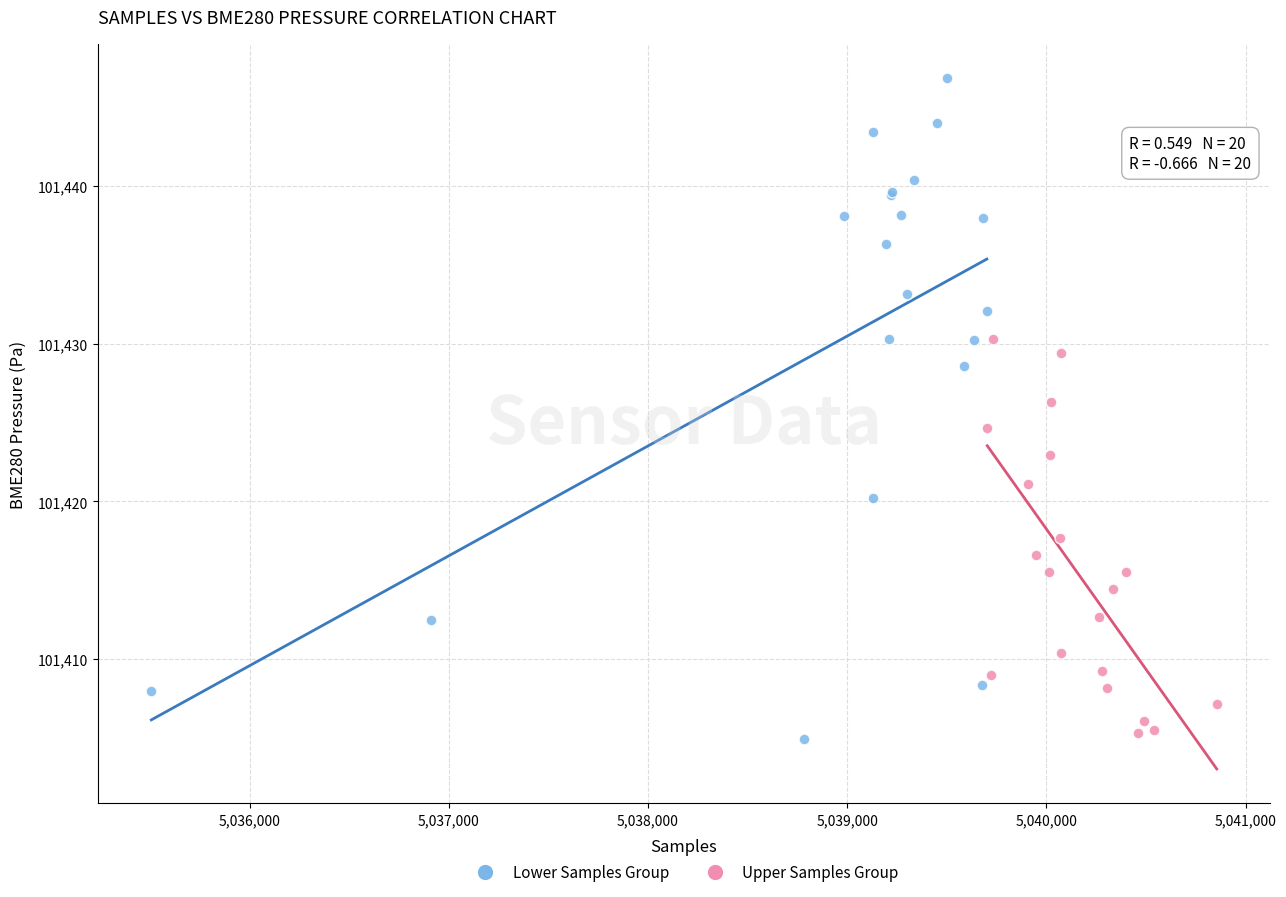

What are all the series names shown in the legend?

Lower Samples Group, Upper Samples Group